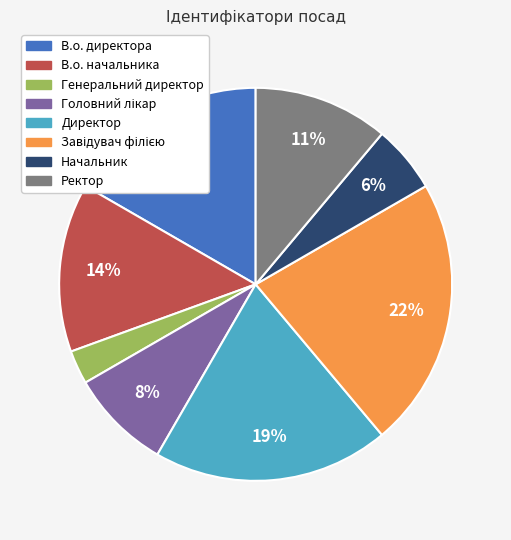

Does Генеральний директор represent more than half of the total?

No